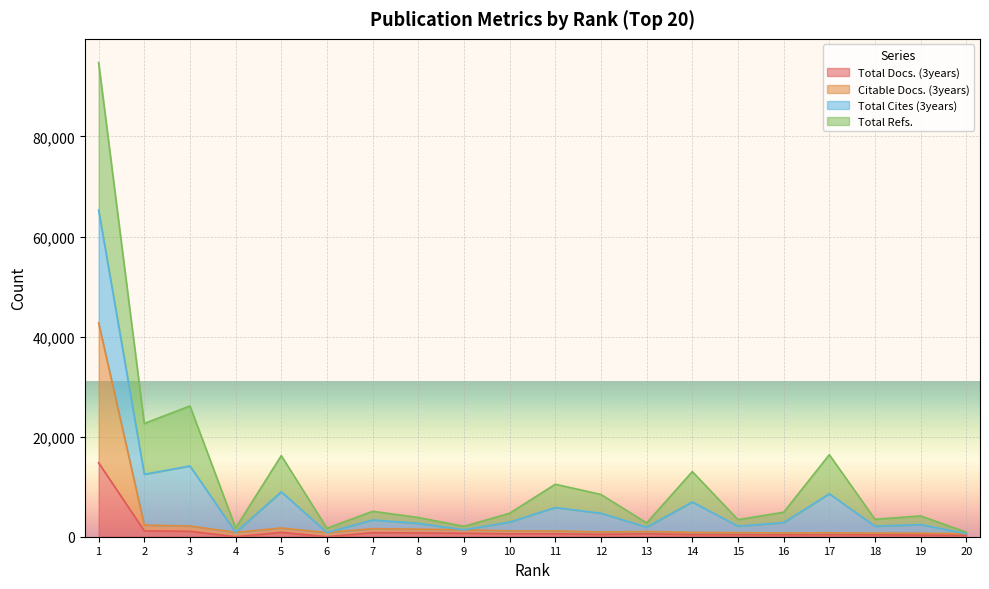

What is the difference between the Citable Docs. (3years) values at 15 and 17?

17